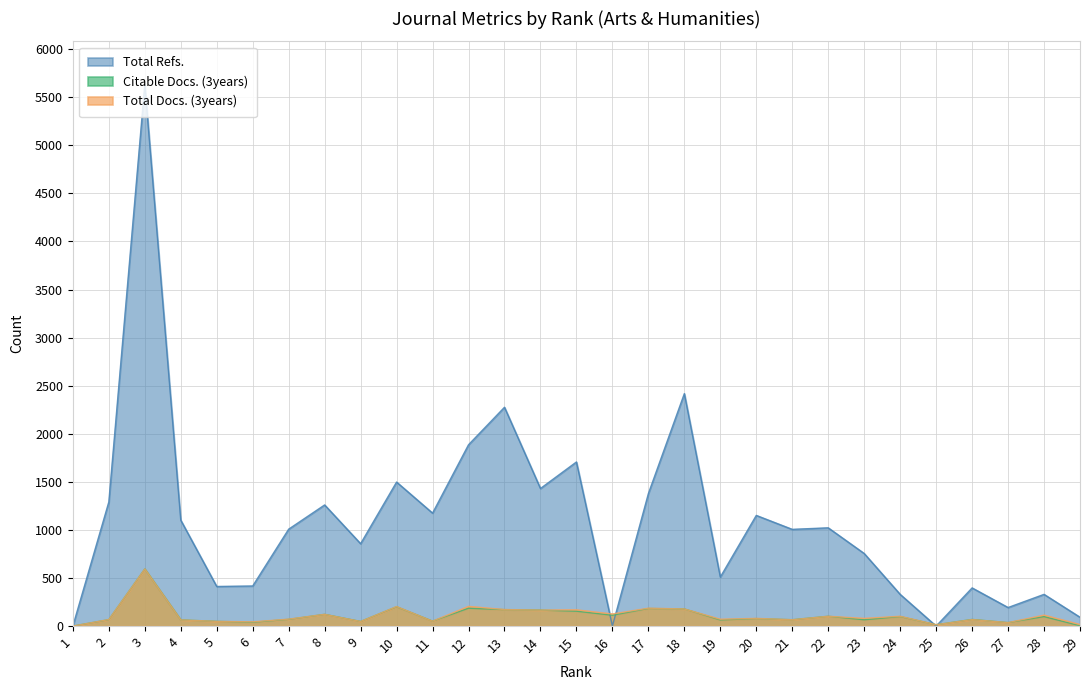

The Citable Docs. (3years) series shows 251 at 12. True or false?

False